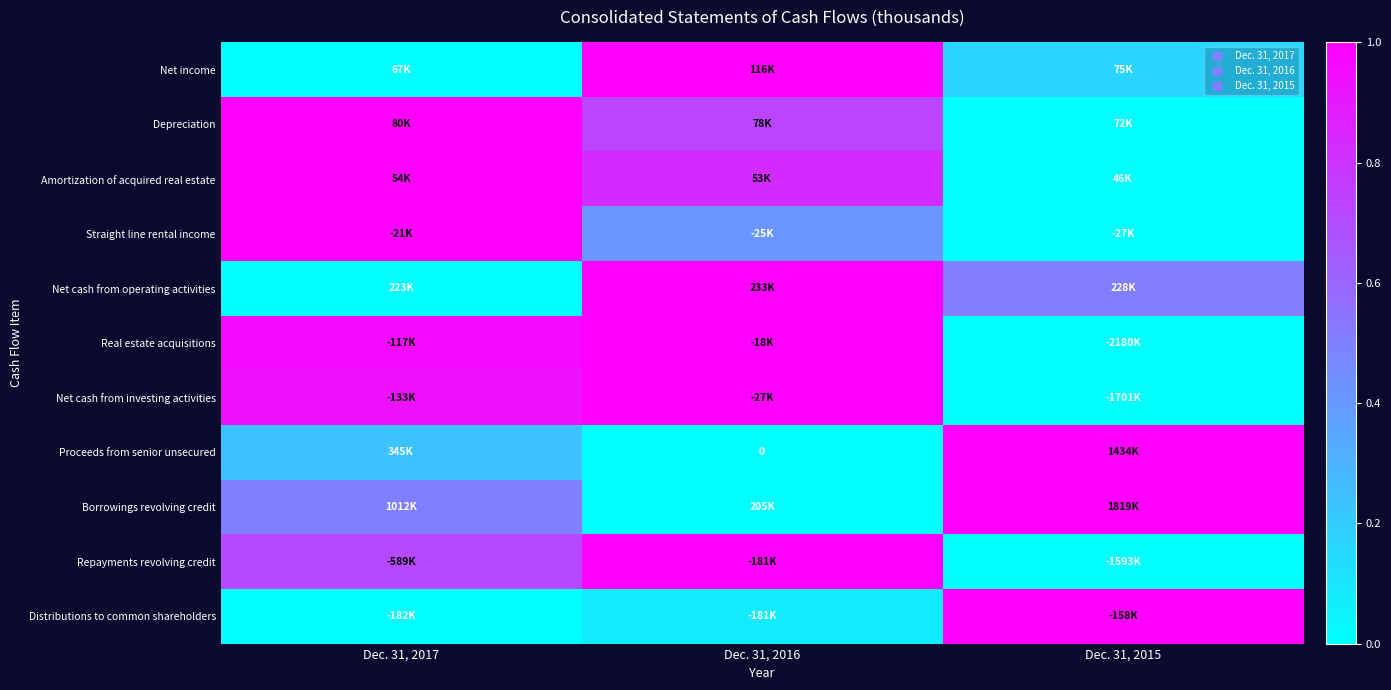

What is the difference between the maximum and minimum values in the Net cash from operating activities series?

1.0